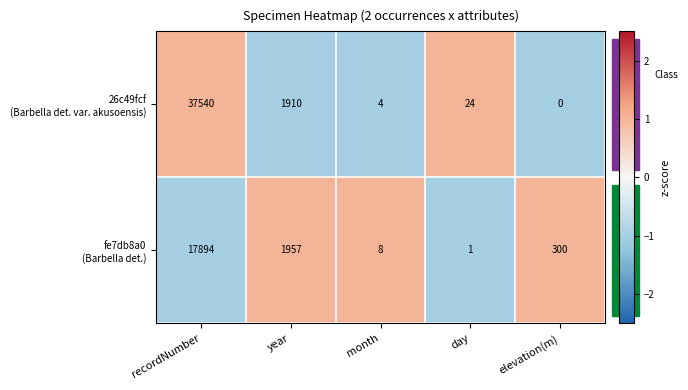

Which category has the highest value across all series?

recordNumber